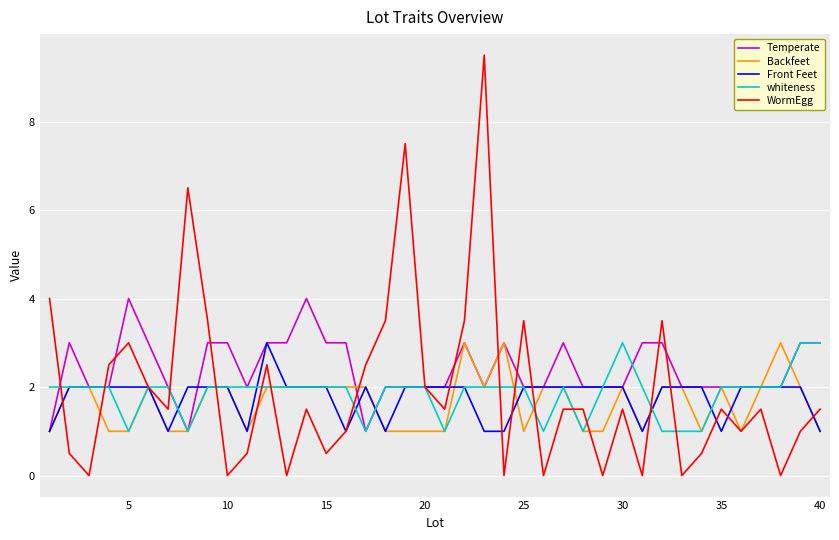

What is the minimum value for Backfeet?

1.0